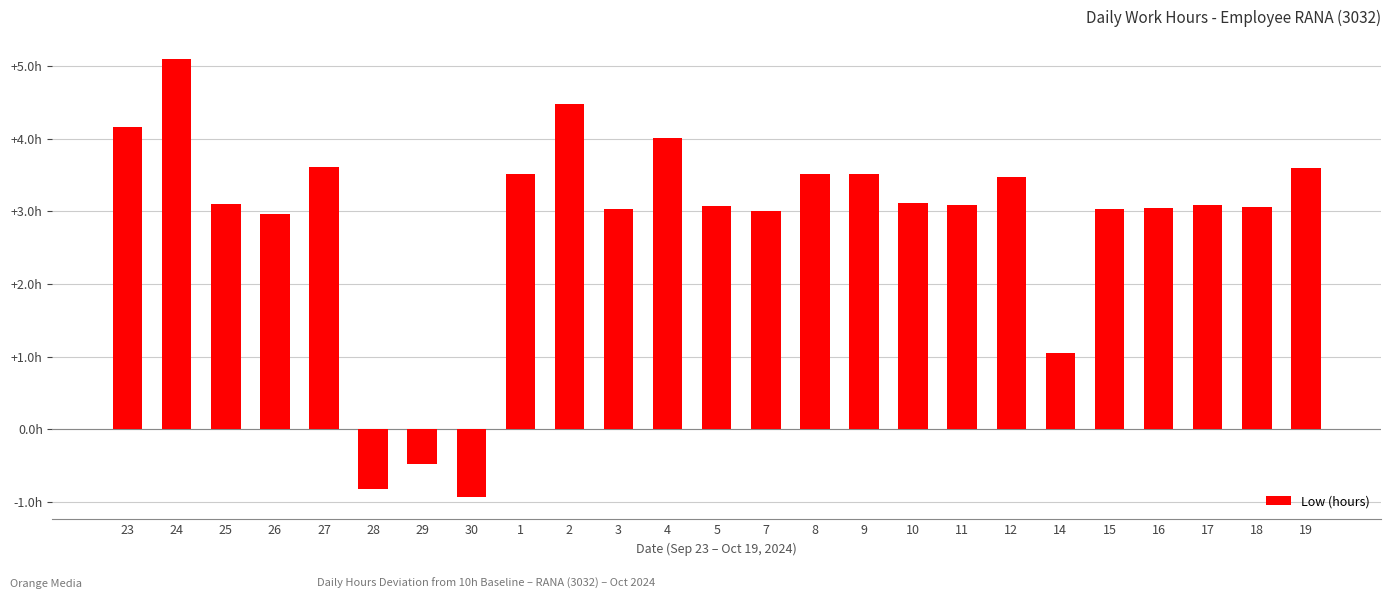

What is the change in value from 27 to 7?

-0.6